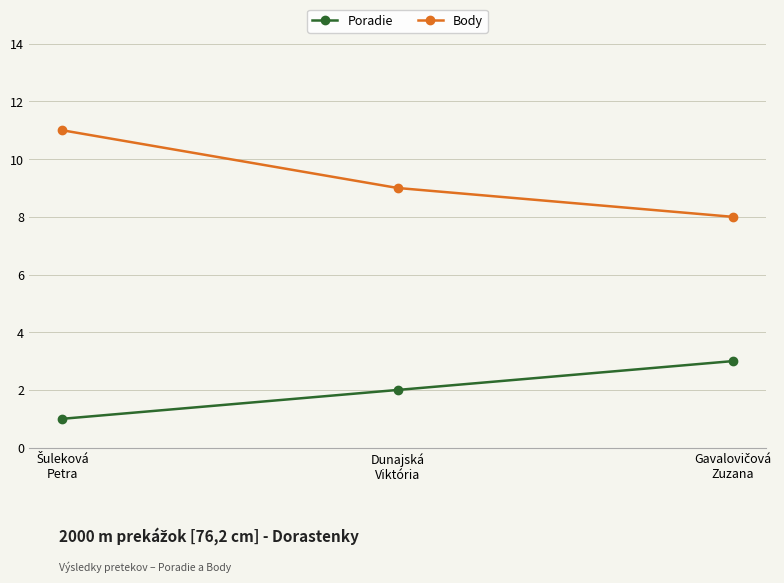

How many series are shown in this chart?

2